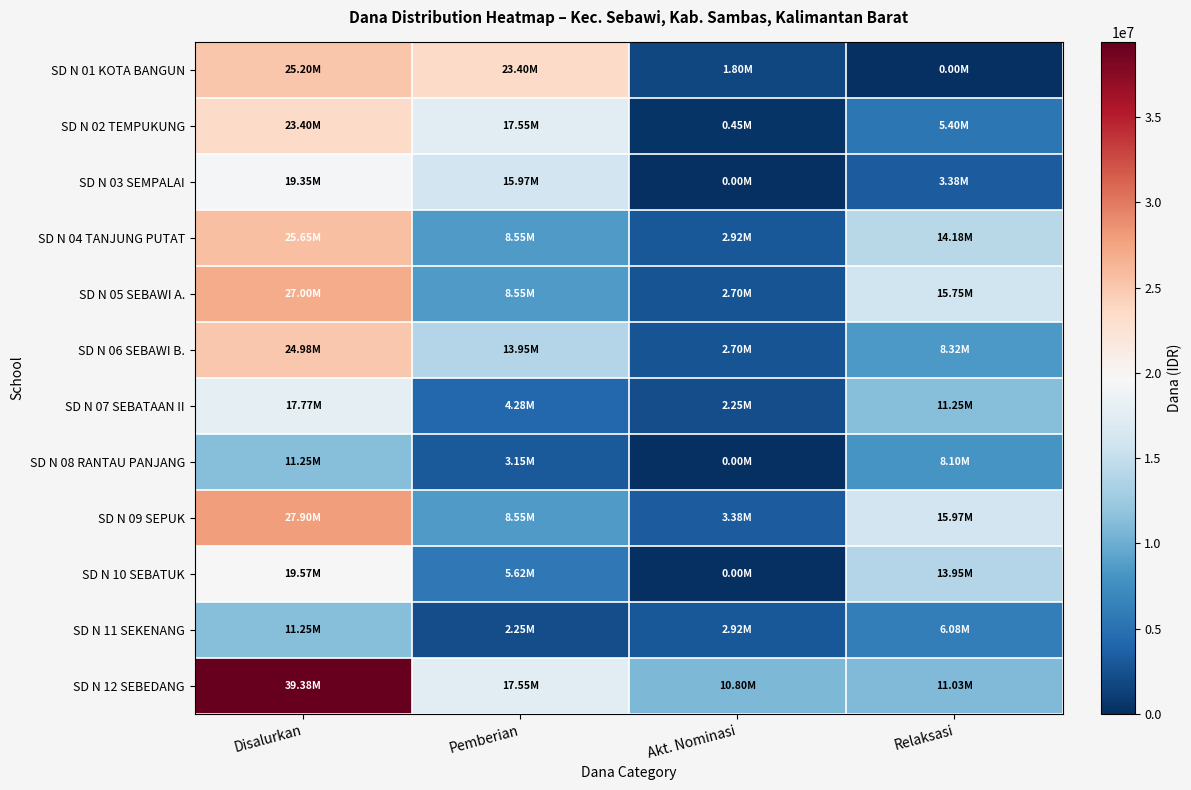

Reading right to left, what are all the values shown in this chart?

SD N 01 KOTA BANGUN: Relaksasi=0	Akt. Nominasi=1800000	Pemberian=23400000	Disalurkan=25200000
SD N 02 TEMPUKUNG: Relaksasi=5400000	Akt. Nominasi=450000	Pemberian=17550000	Disalurkan=23400000
SD N 03 SEMPALAI: Relaksasi=3375000	Akt. Nominasi=0	Pemberian=15975000	Disalurkan=19350000
SD N 04 TANJUNG PUTAT: Relaksasi=14175000	Akt. Nominasi=2925000	Pemberian=8550000	Disalurkan=25650000
SD N 05 SEBAWI A.: Relaksasi=15750000	Akt. Nominasi=2700000	Pemberian=8550000	Disalurkan=27000000
SD N 06 SEBAWI B.: Relaksasi=8325000	Akt. Nominasi=2700000	Pemberian=13950000	Disalurkan=24975000
SD N 07 SEBATAAN II: Relaksasi=11250000	Akt. Nominasi=2250000	Pemberian=4275000	Disalurkan=17775000
SD N 08 RANTAU PANJANG: Relaksasi=8100000	Akt. Nominasi=0	Pemberian=3150000	Disalurkan=11250000
SD N 09 SEPUK: Relaksasi=15975000	Akt. Nominasi=3375000	Pemberian=8550000	Disalurkan=27900000
SD N 10 SEBATUK: Relaksasi=13950000	Akt. Nominasi=0	Pemberian=5625000	Disalurkan=19575000
SD N 11 SEKENANG: Relaksasi=6075000	Akt. Nominasi=2925000	Pemberian=2250000	Disalurkan=11250000
SD N 12 SEBEDANG: Relaksasi=11025000	Akt. Nominasi=10800000	Pemberian=17550000	Disalurkan=39375000